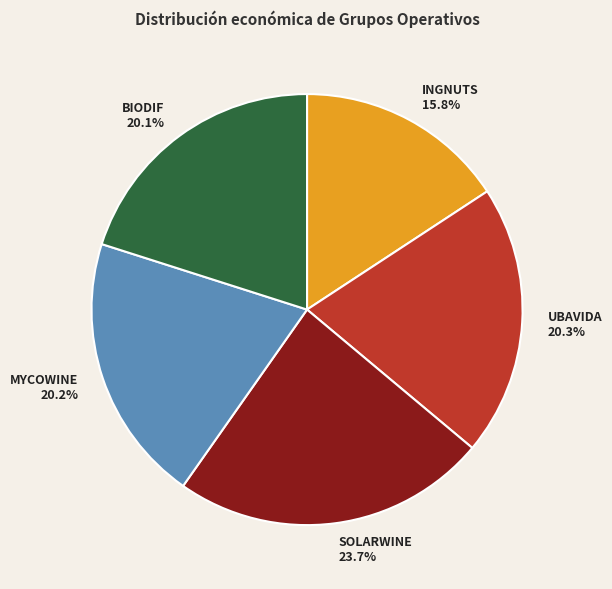

Does BIODIF represent more than half of the total?

No